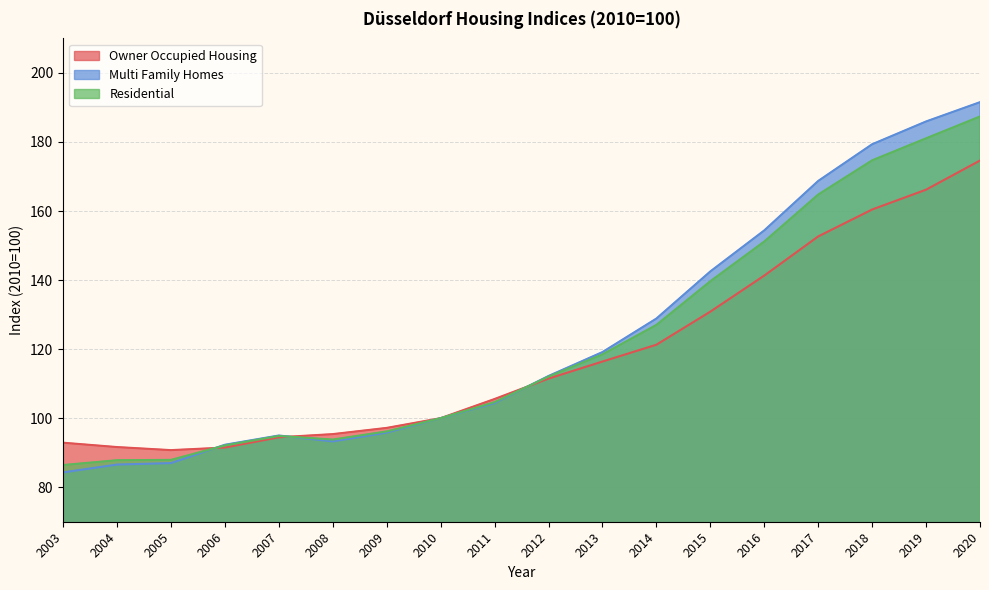

True or false: Multi Family Homes has more than 2 interior local peaks.

False